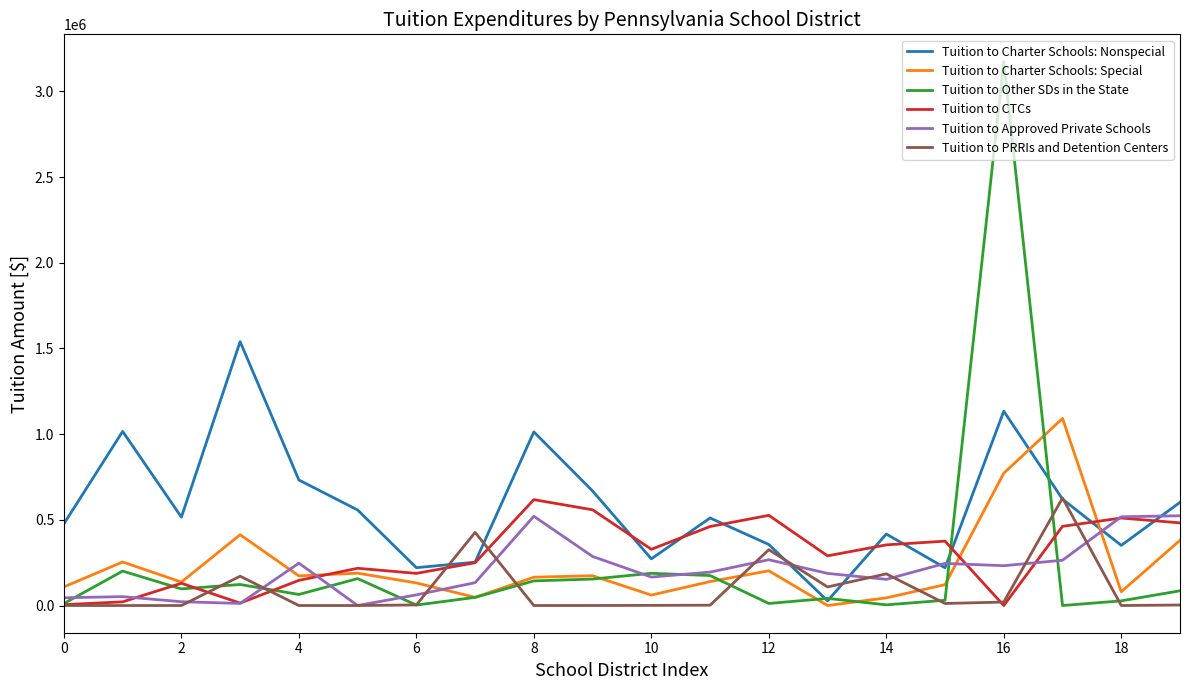

What is the greatest value displayed?

3174607.8